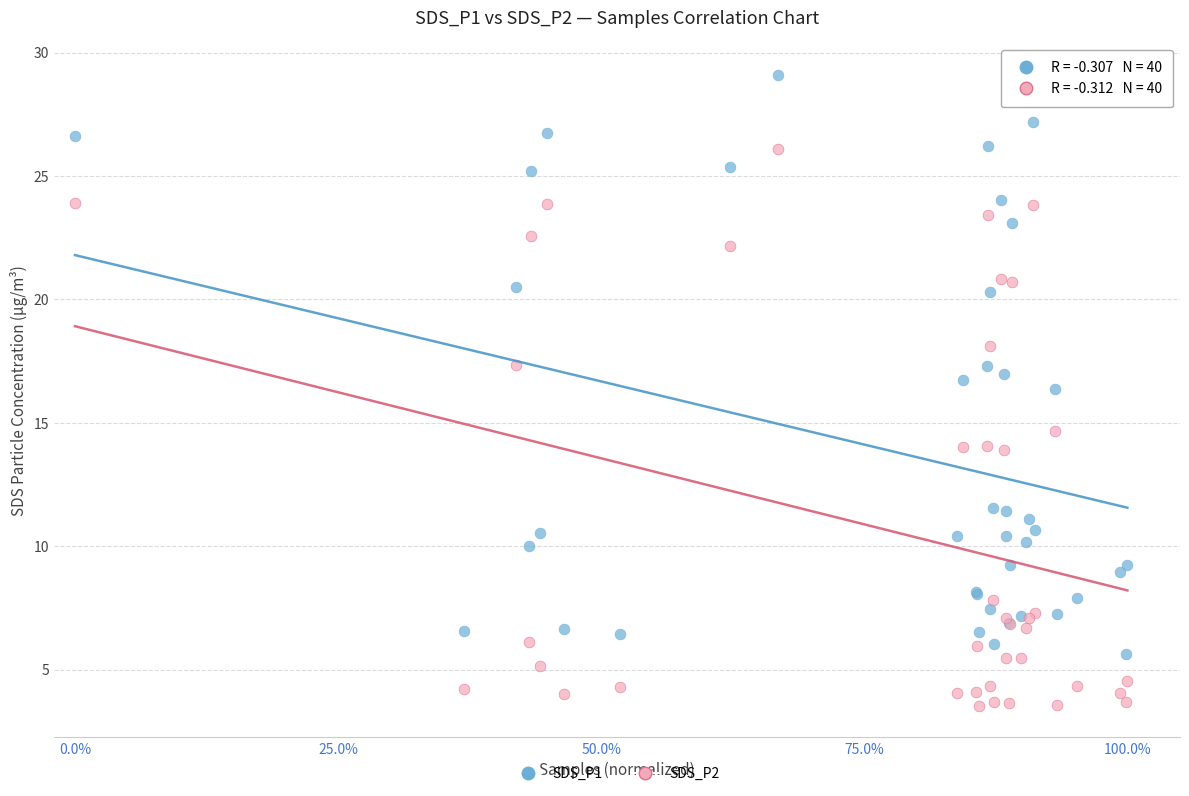

Which series reaches the maximum Y coordinate?

SDS_P1